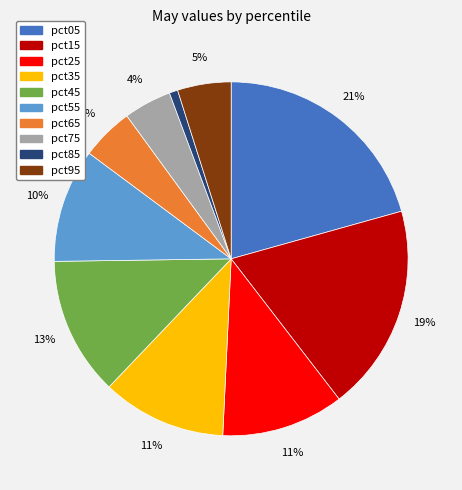

Which slice is the largest?

pct05